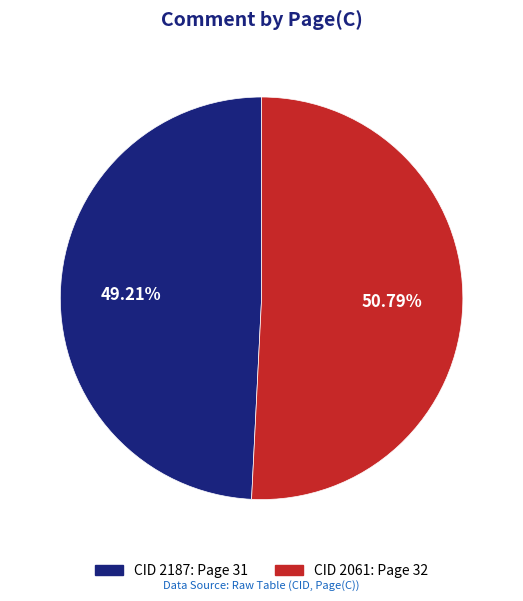

Approximately how many times larger is the value at CID 2061 compared to CID 2187?

1.0